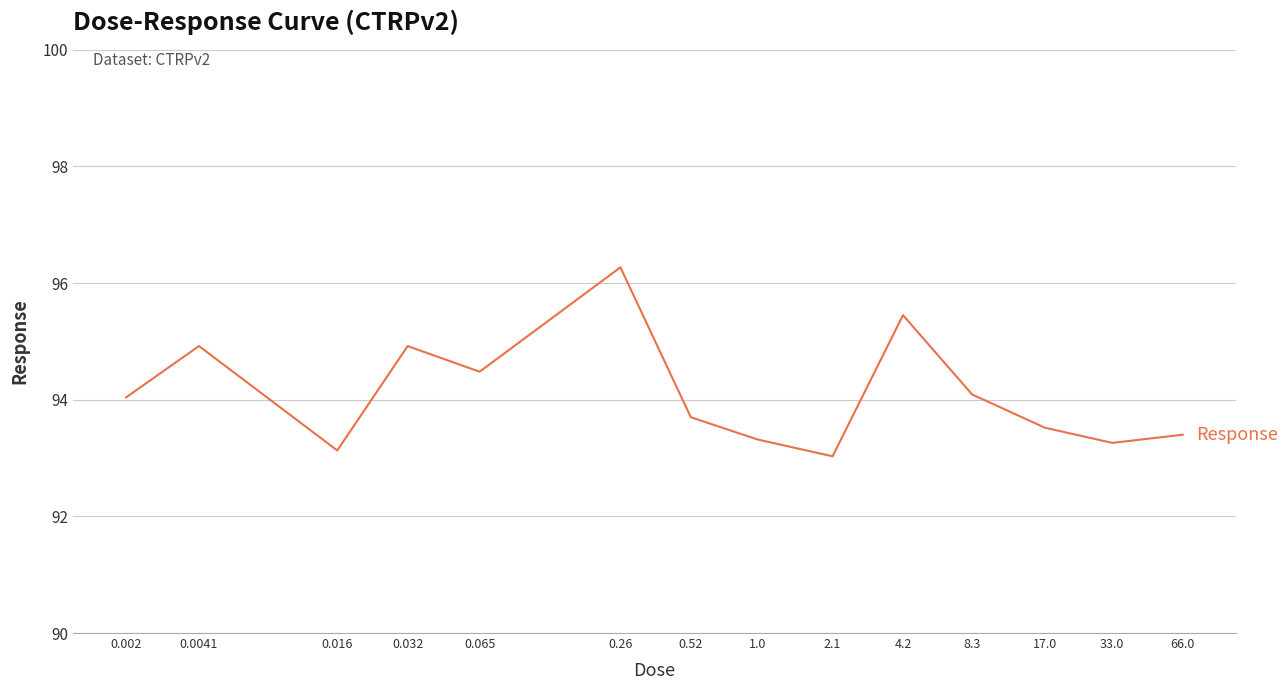

What is the difference between the maximum and minimum values?

3.2